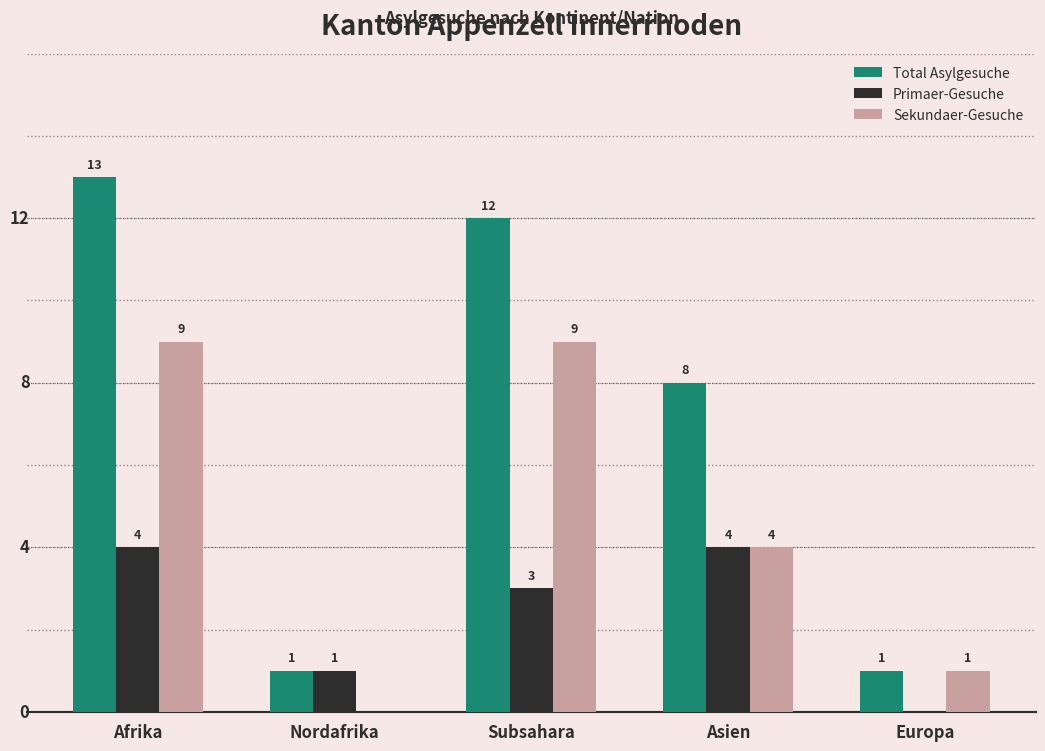

Reading right to left, extract all data points from this chart.

Total Asylgesuche: Europa=1	Asien=8	Subsahara=12	Nordafrika=1	Afrika=13
Primaer-Gesuche: Europa=0	Asien=4	Subsahara=3	Nordafrika=1	Afrika=4
Sekundaer-Gesuche: Europa=1	Asien=4	Subsahara=9	Nordafrika=0	Afrika=9